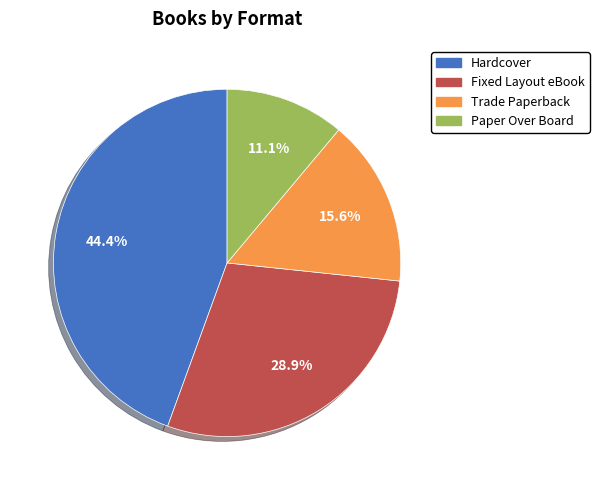

Count the number of slices in the pie.

4